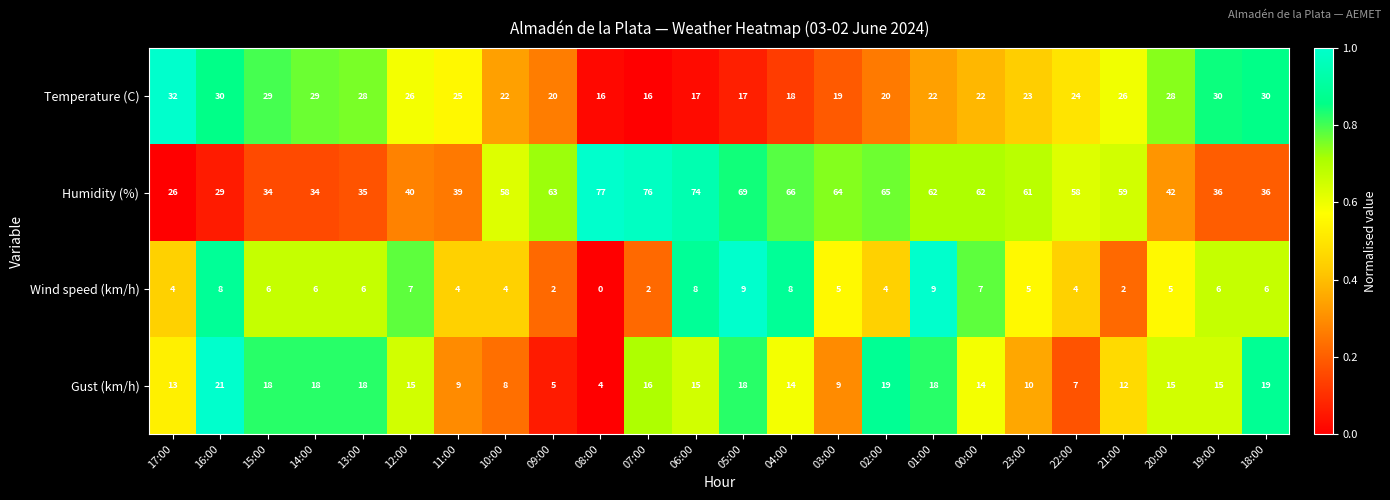

The Temperature (C) series shows 20 at 09:00. True or false?

True